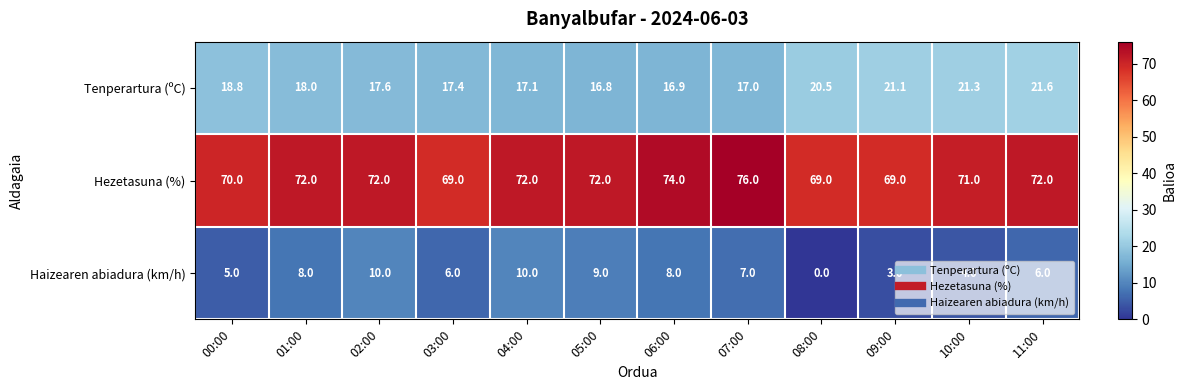

What is the highest value of the Hezetasuna (%) series?

76.0